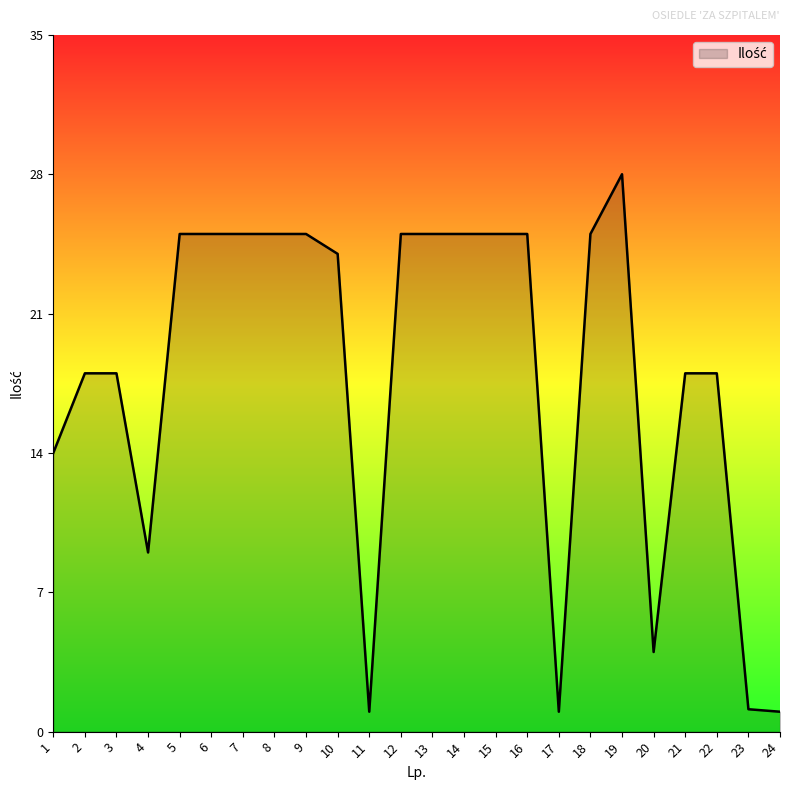

What is the difference between the maximum and minimum values?

27.0